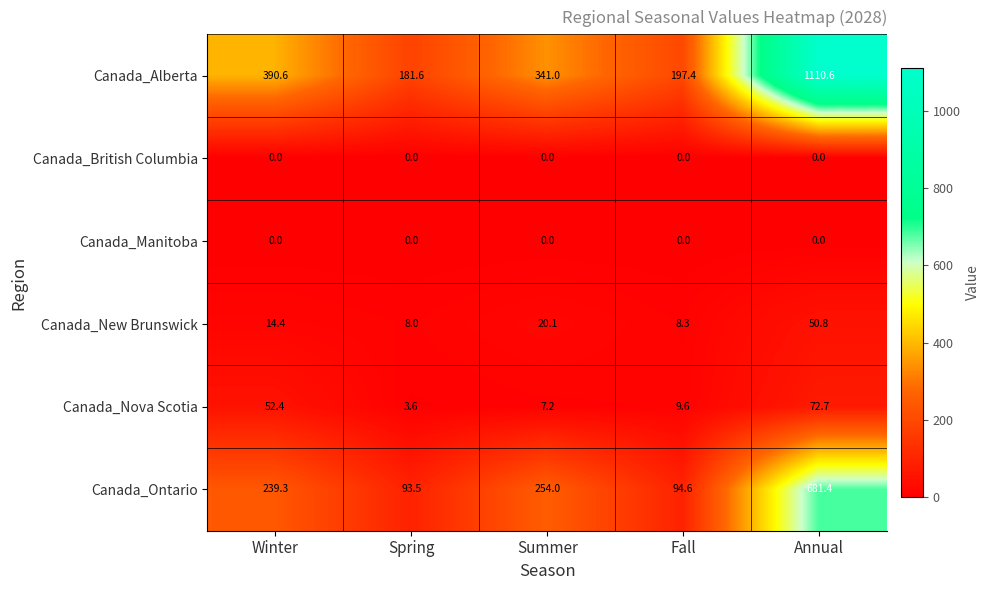

Which series has the largest total across all categories?

Canada_Alberta